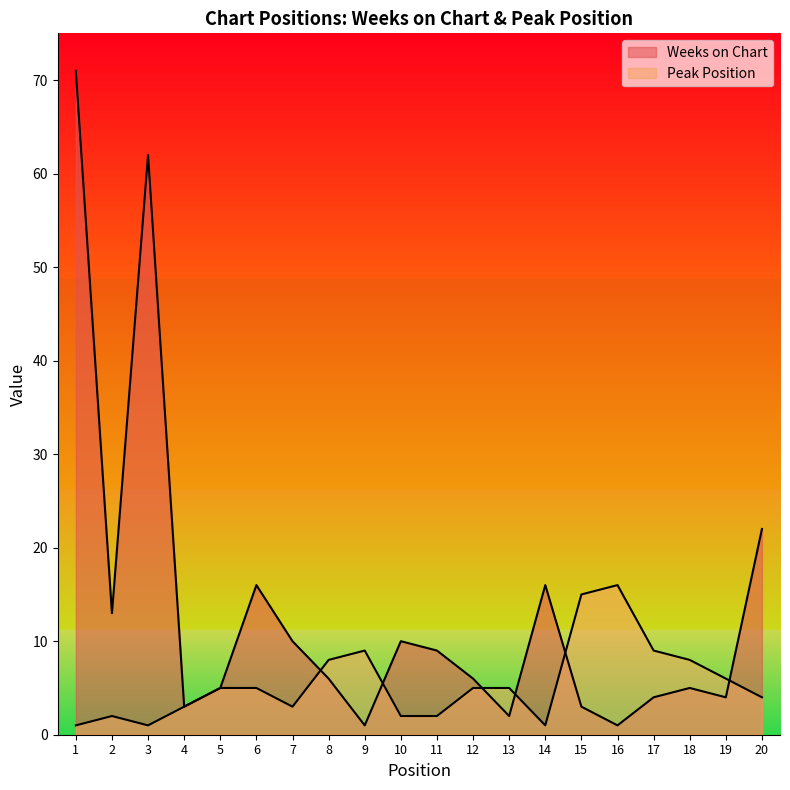

At how many categories does at least one series exceed 40?

2